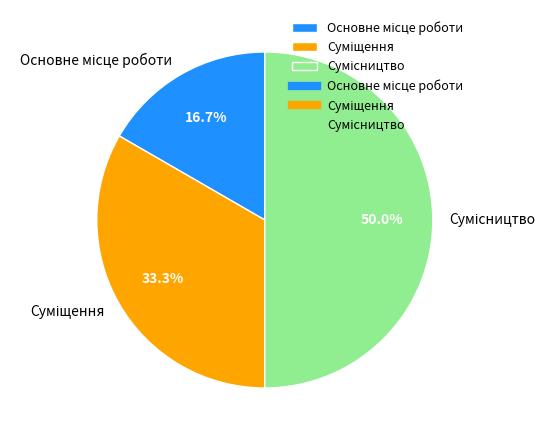

How many slices are in this pie chart?

3